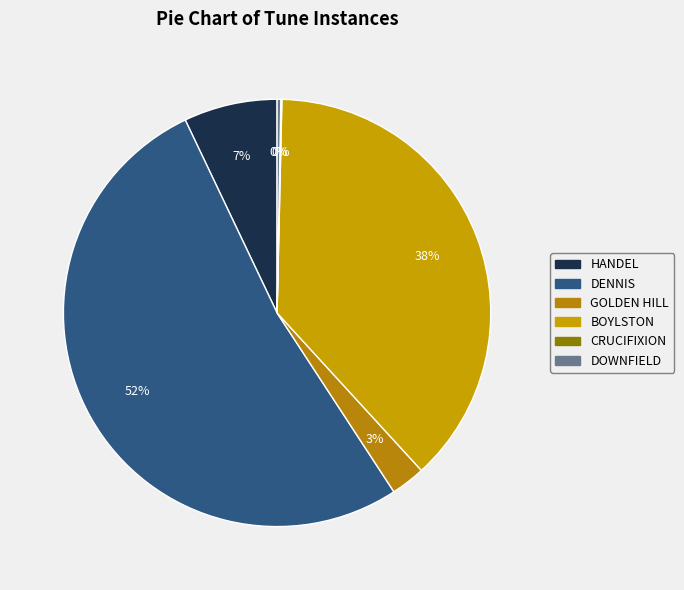

What is the largest slice in the pie chart?

DENNIS